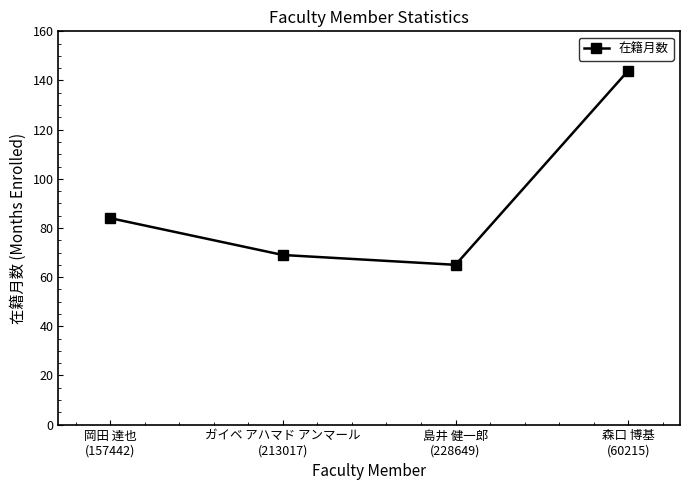

What is the difference between the maximum and minimum values?

79